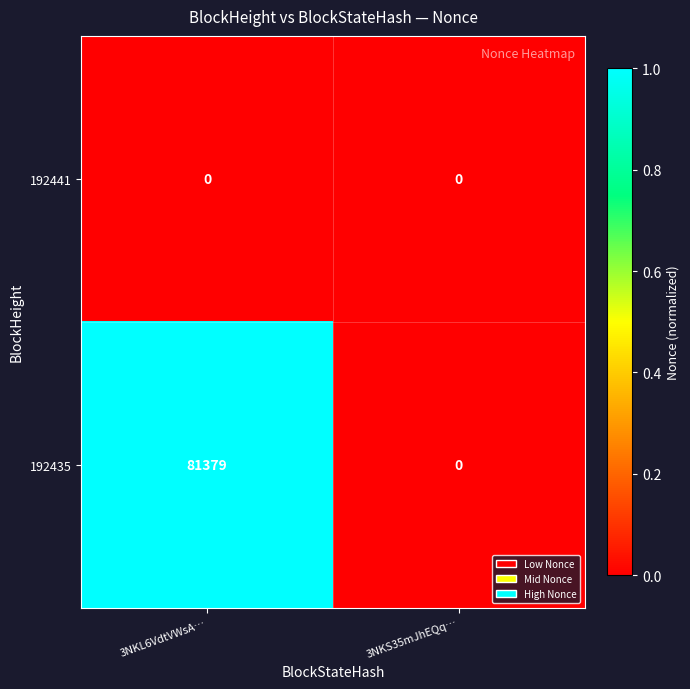

What is the maximum value shown in the chart?

81379